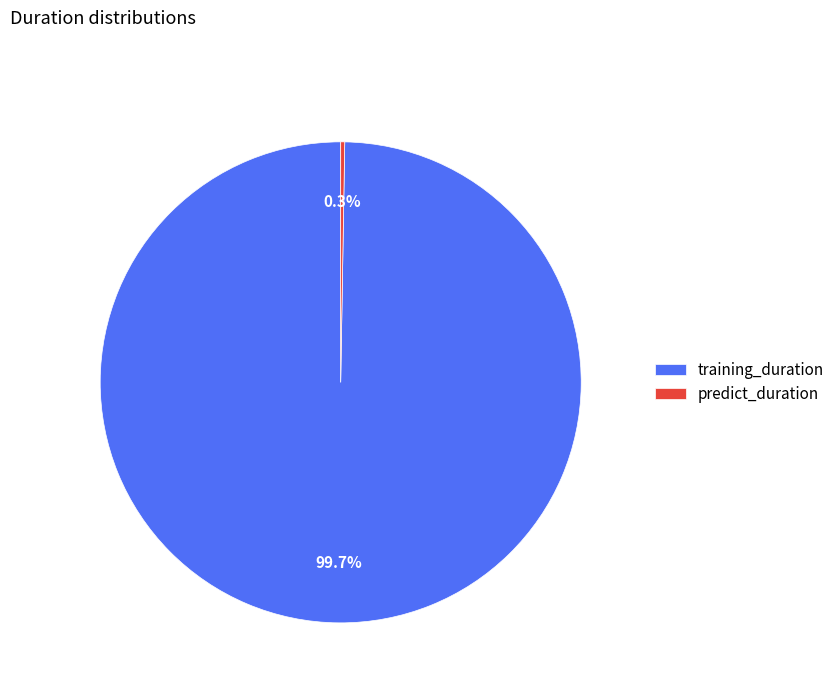

What percentage is NOT represented by training_duration?

0.3%